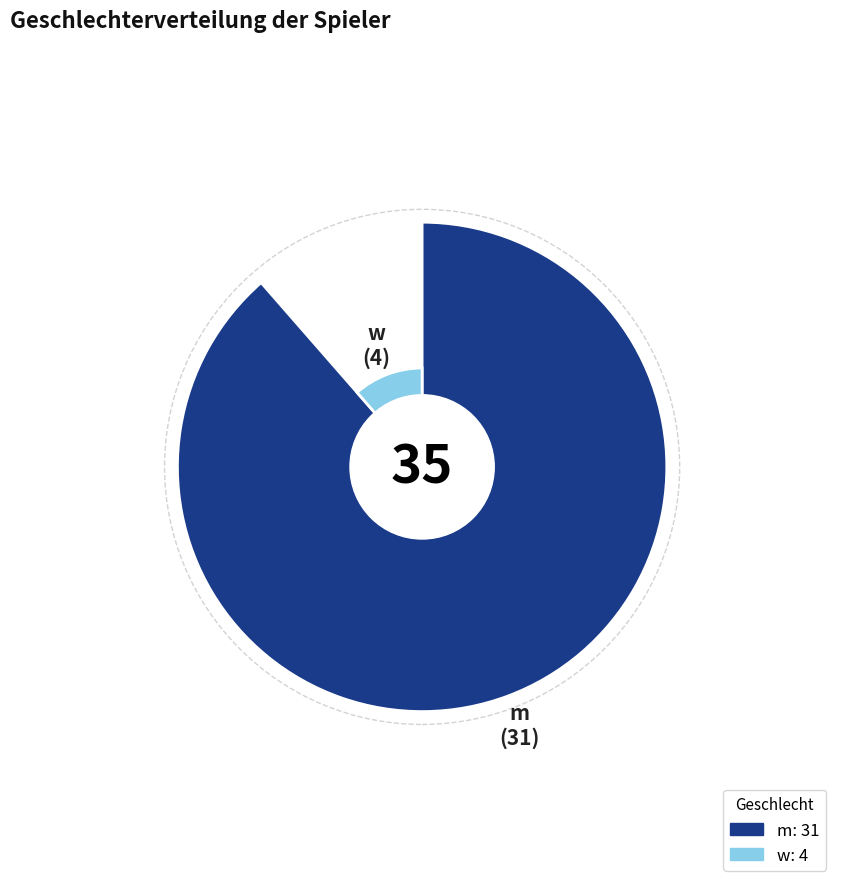

What percentage is the w slice, to the nearest percent?

11%